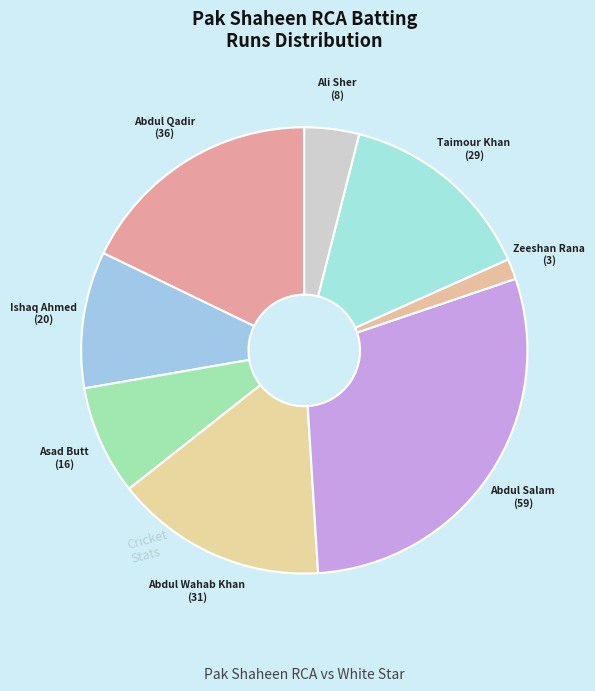

How many slices are in this pie chart?

8